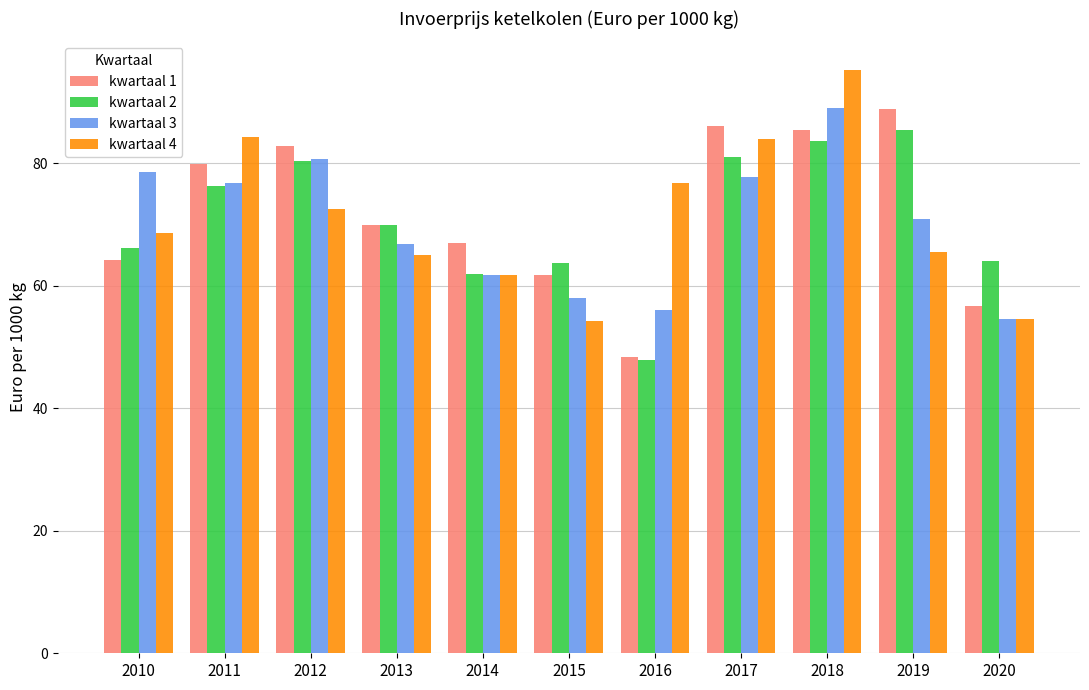

What is the maximum value for kwartaal 1?

89.0